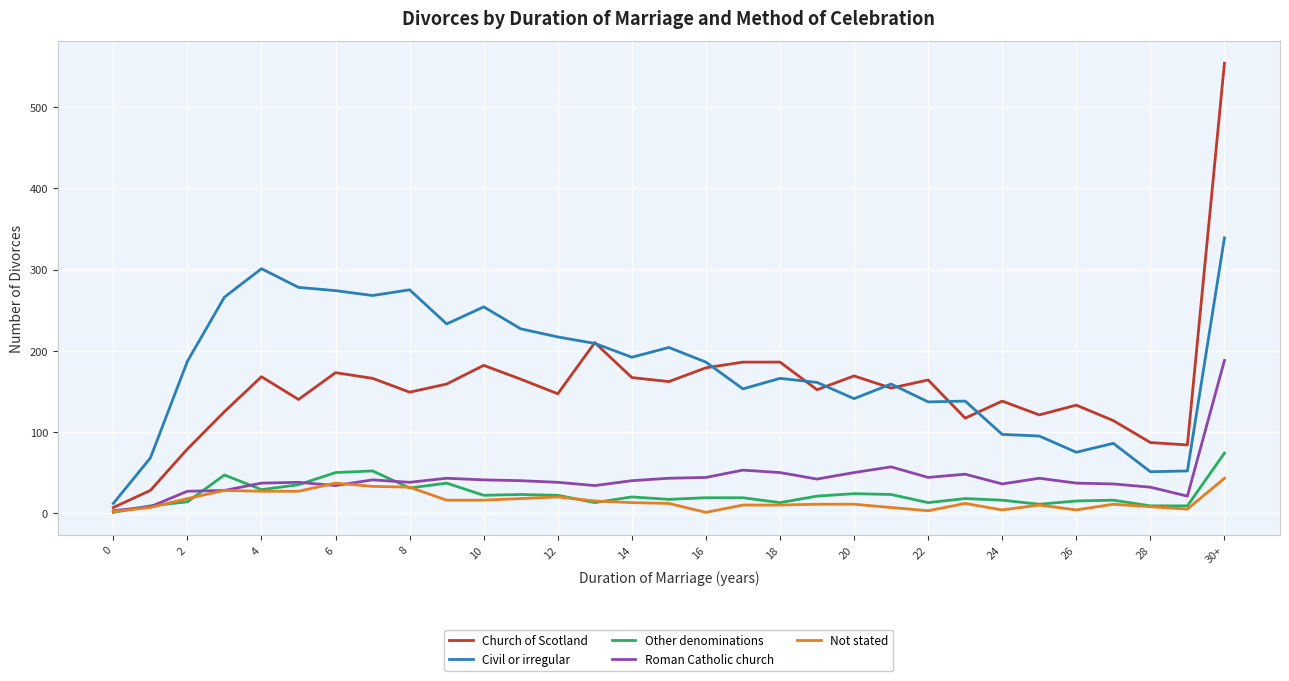

Which series has the largest range (max minus min)?

Church of Scotland